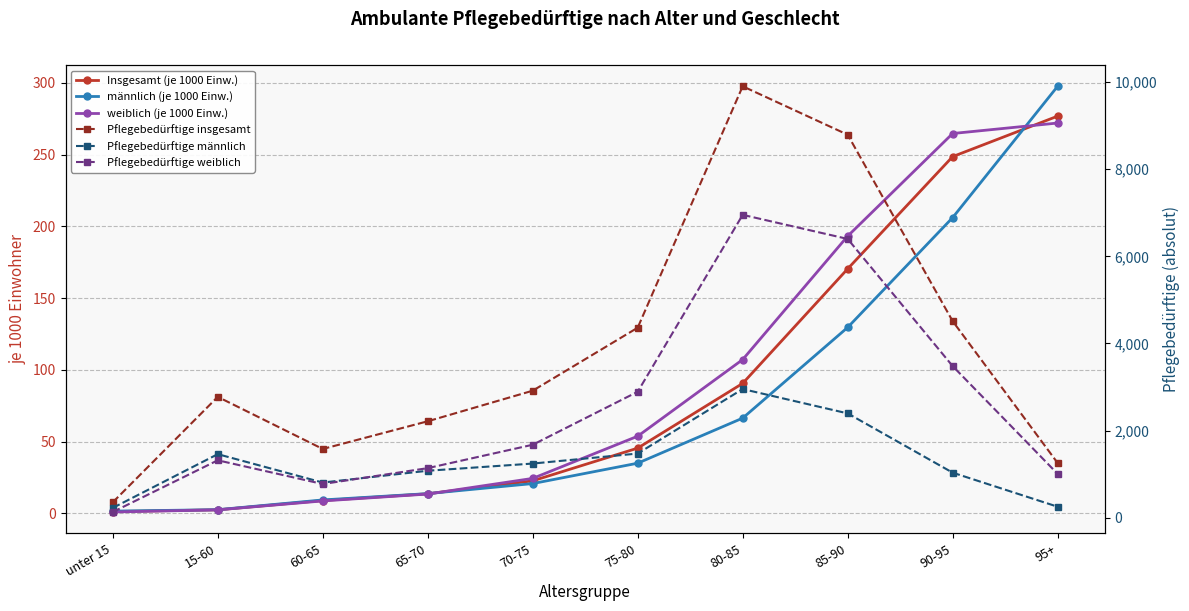

The value of Pflegebedürftige weiblich at 70-75 is 1673.0. True or false?

True